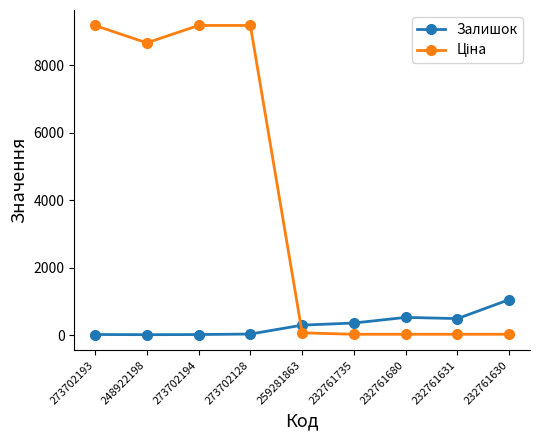

What is the difference between the maximum and minimum values in the Залишок series?

1041.0